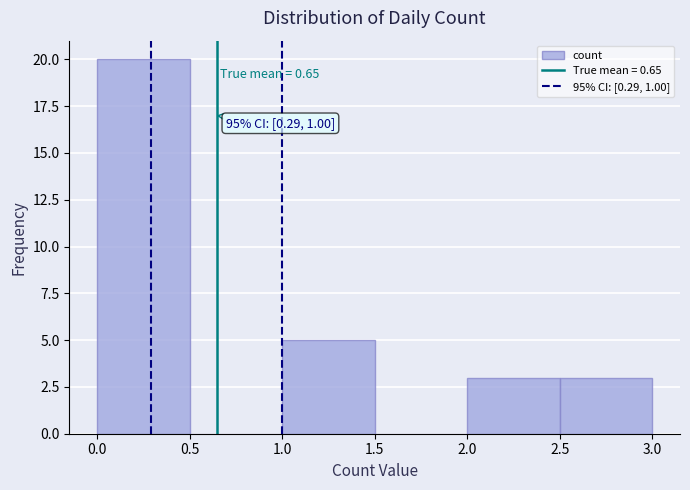

Which range on the x-axis has the tallest bar?

0.0 to 0.5